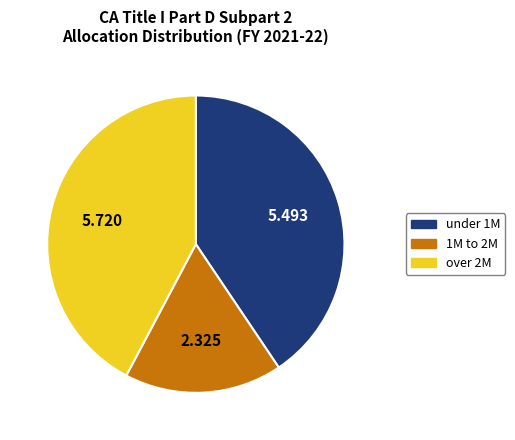

Is the sum of over 2M and under 1M greater than half?

Yes